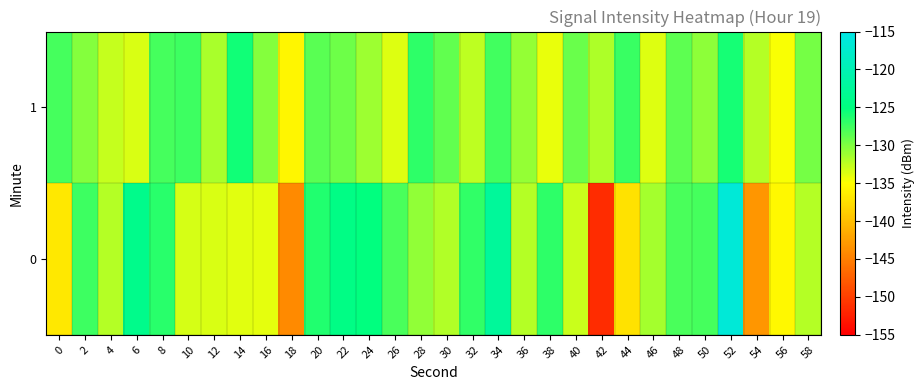

How many categories are shown in the chart?

30